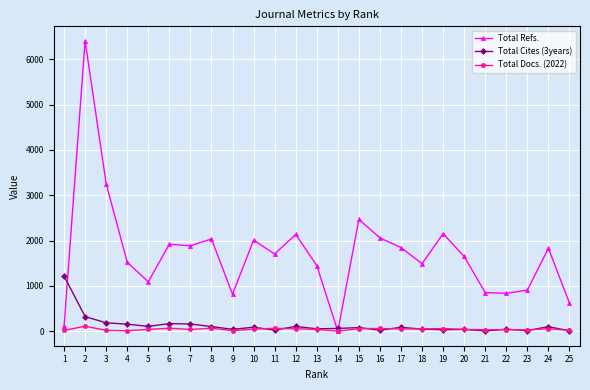

What is the value of the Total Refs. point at the 5th from the left?

1090